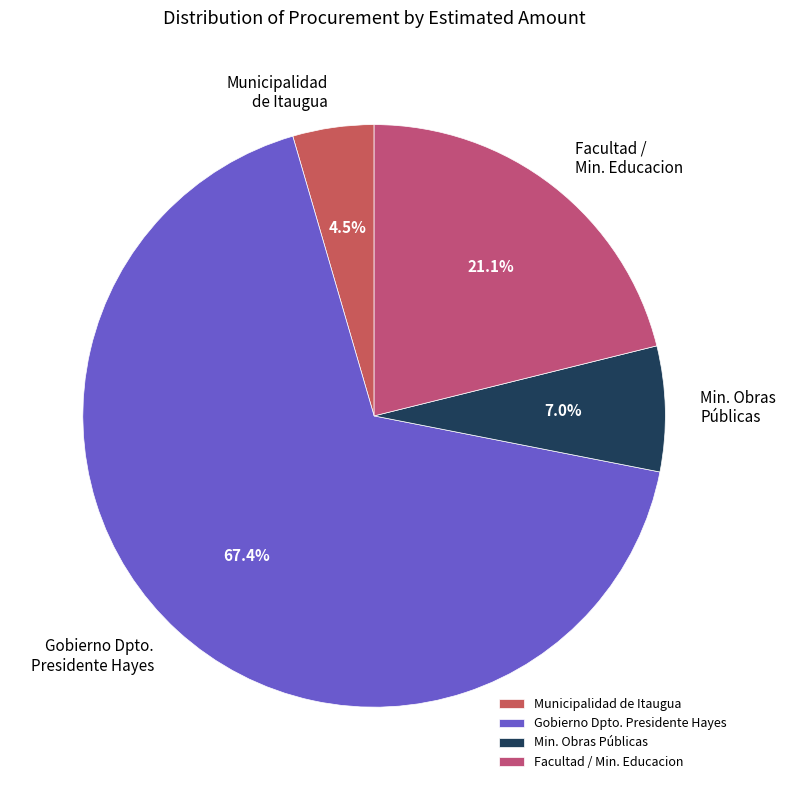

How many slices are in this pie chart?

4